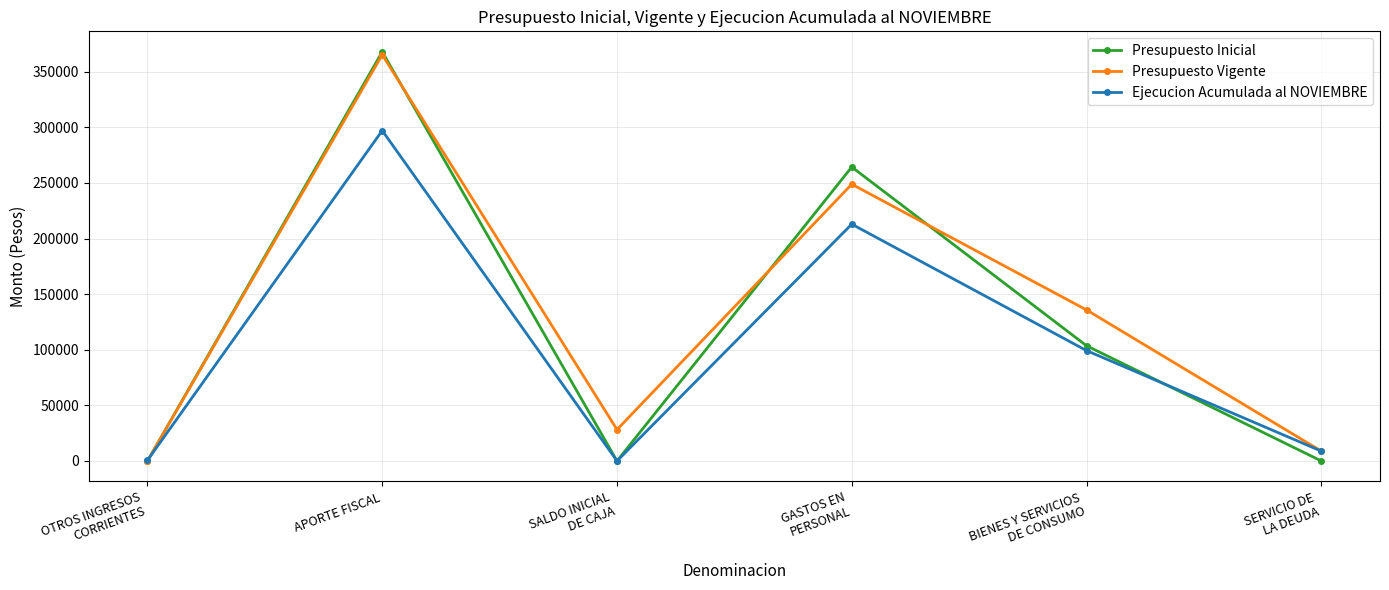

Is it true that Presupuesto Inicial equals 249414 at SALDO INICIAL
DE CAJA?

False